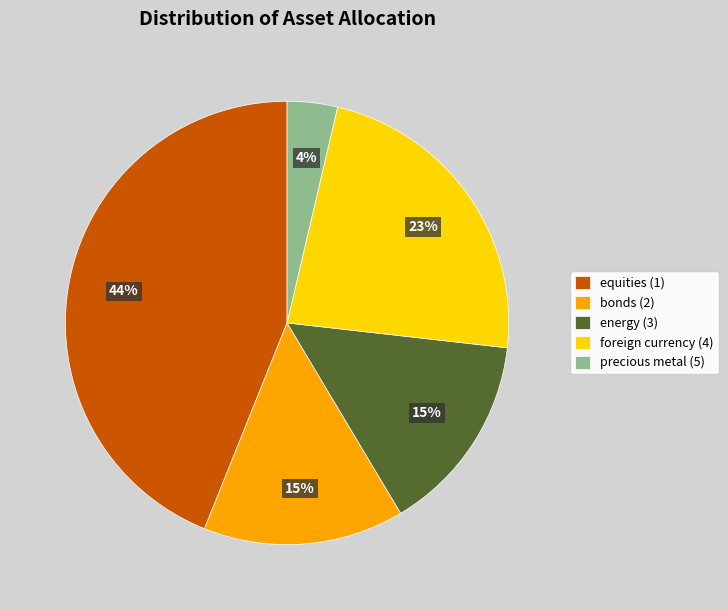

What is the largest slice in the pie chart?

equities (1)